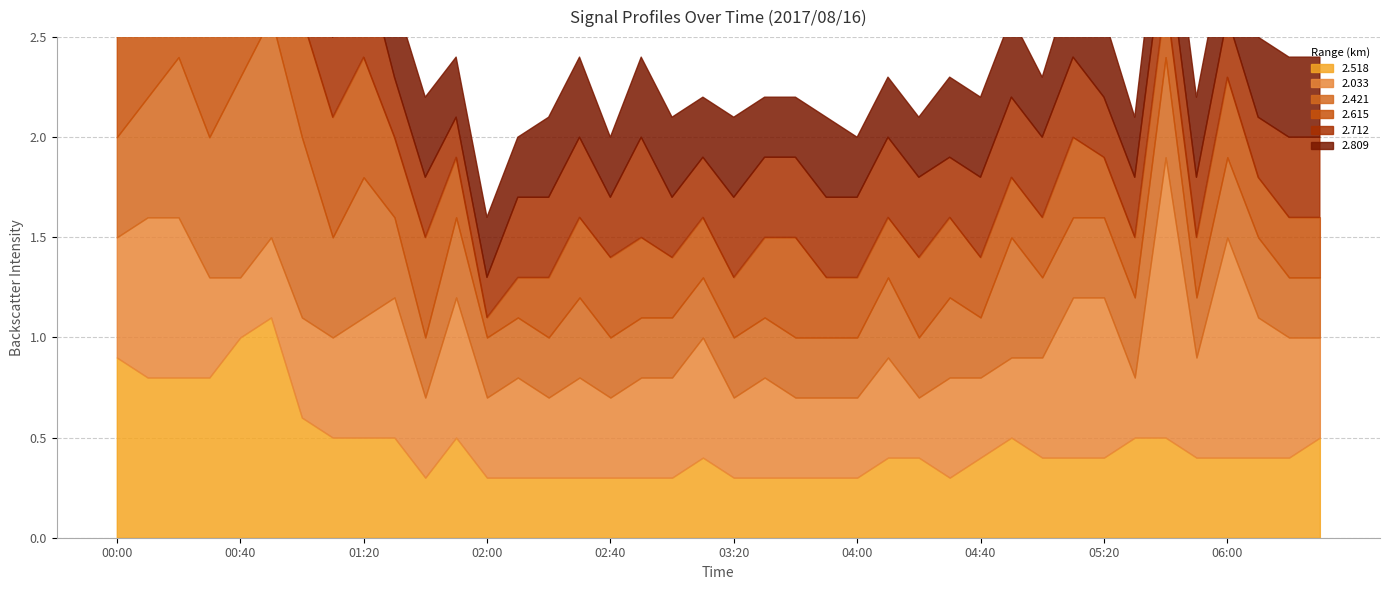

True or false: 2.518 has a value of 0.9 at 00:00.

True